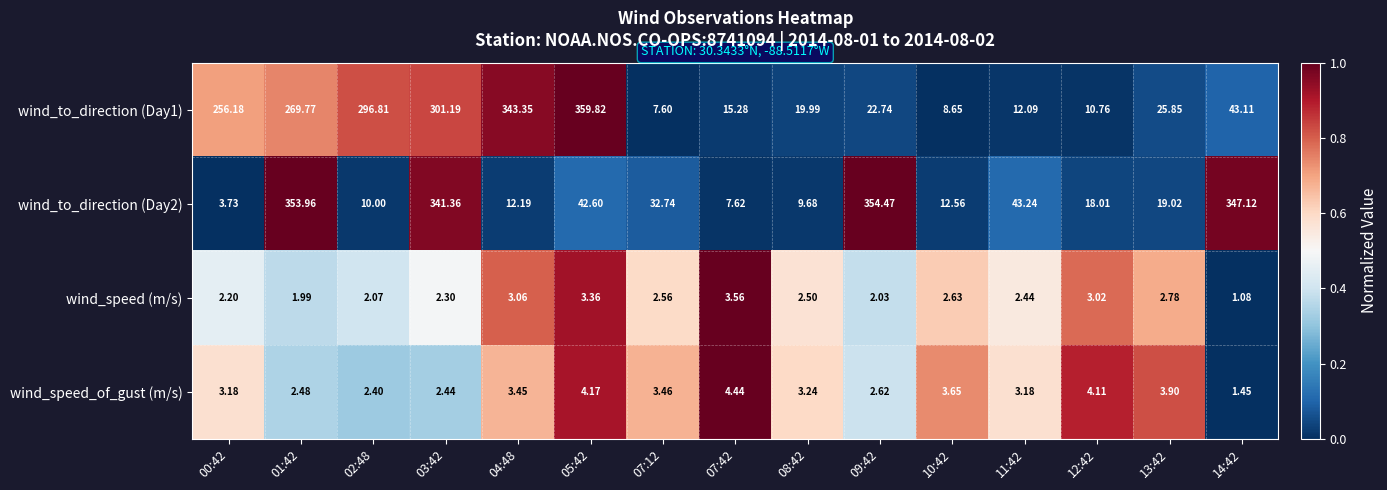

Reading left to right, extract all data points from this chart.

wind_to_direction (Day1): 00:42=256.2	01:42=269.8	02:48=296.8	03:42=301.2	04:48=343.4	05:42=359.8	07:12=7.6	07:42=15.3	08:42=20.0	09:42=22.7	10:42=8.7	11:42=12.1	12:42=10.8	13:42=25.9	14:42=43.1
wind_to_direction (Day2): 00:42=3.7	01:42=354.0	02:48=10.0	03:42=341.4	04:48=12.2	05:42=42.6	07:12=32.7	07:42=7.6	08:42=9.7	09:42=354.5	10:42=12.6	11:42=43.2	12:42=18.0	13:42=19.0	14:42=347.1
wind_speed (m/s): 00:42=2.2	01:42=2.0	02:48=2.1	03:42=2.3	04:48=3.1	05:42=3.4	07:12=2.6	07:42=3.6	08:42=2.5	09:42=2.0	10:42=2.6	11:42=2.4	12:42=3.0	13:42=2.8	14:42=1.1
wind_speed_of_gust (m/s): 00:42=3.2	01:42=2.5	02:48=2.4	03:42=2.4	04:48=3.5	05:42=4.2	07:12=3.5	07:42=4.4	08:42=3.2	09:42=2.6	10:42=3.6	11:42=3.2	12:42=4.1	13:42=3.9	14:42=1.4